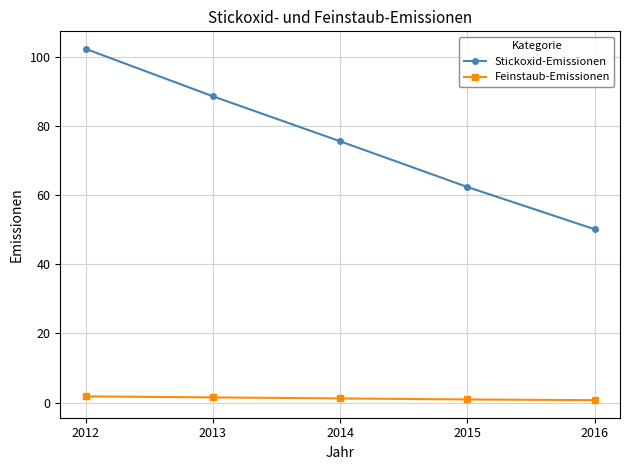

Which series has the widest spread of values?

Stickoxid-Emissionen